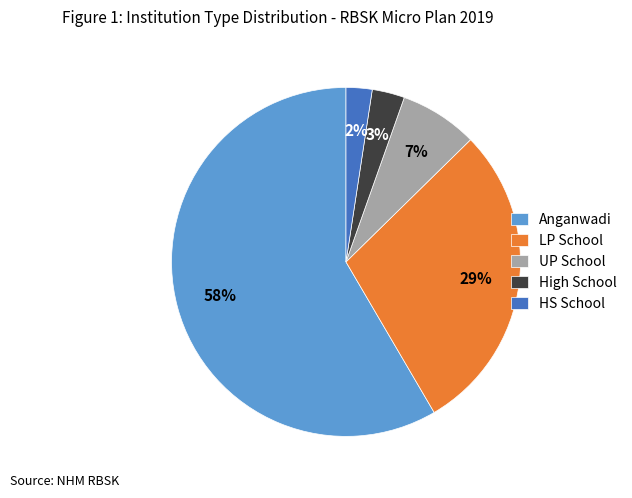

To the nearest percent, what is the combined percentage of UP School and High School?

10%